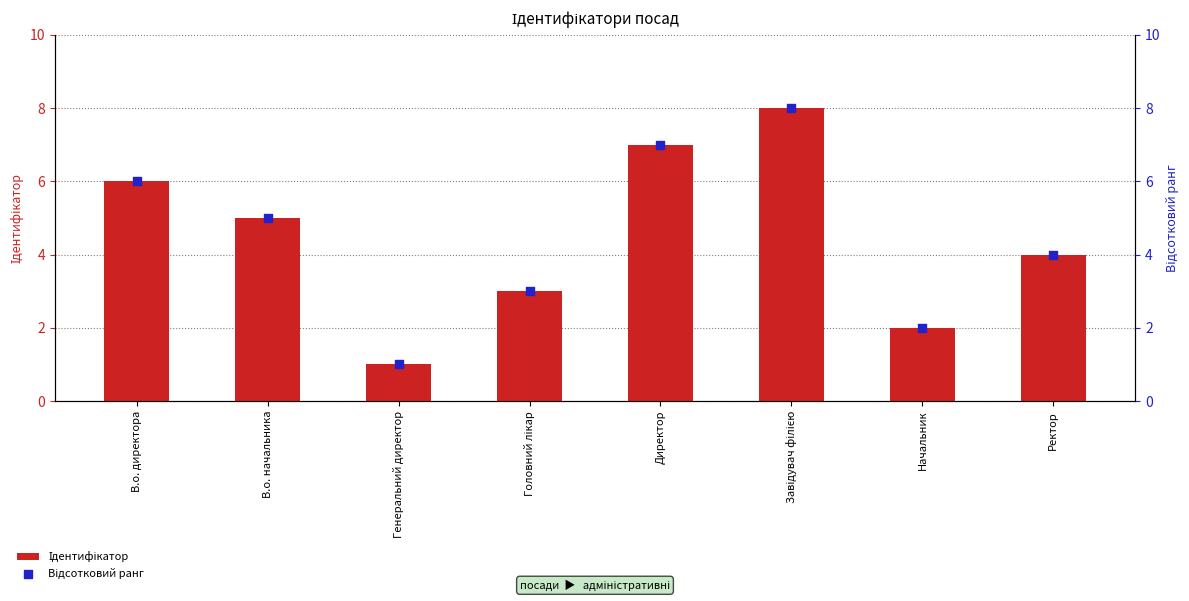

Which series contains the highest Y value?

Ідентифікатор